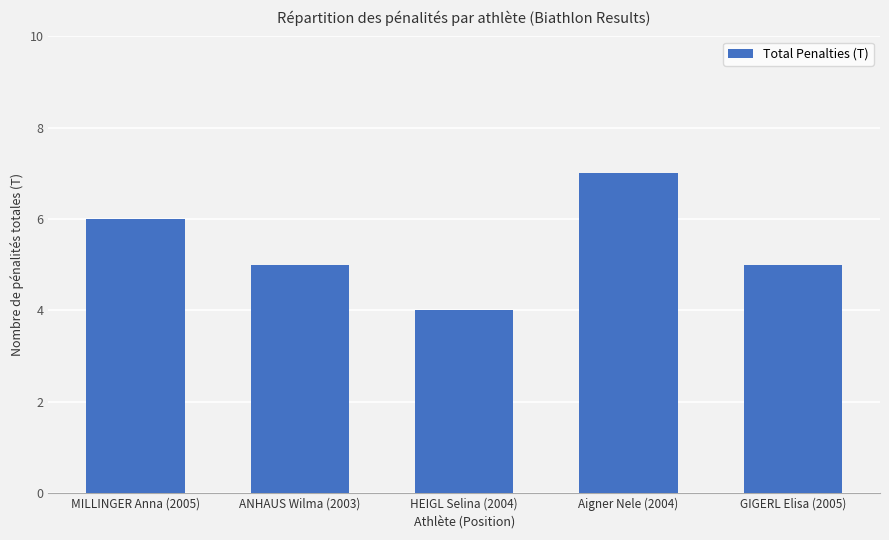

The chart shows a value of 6 at MILLINGER Anna (2005). True or false?

True